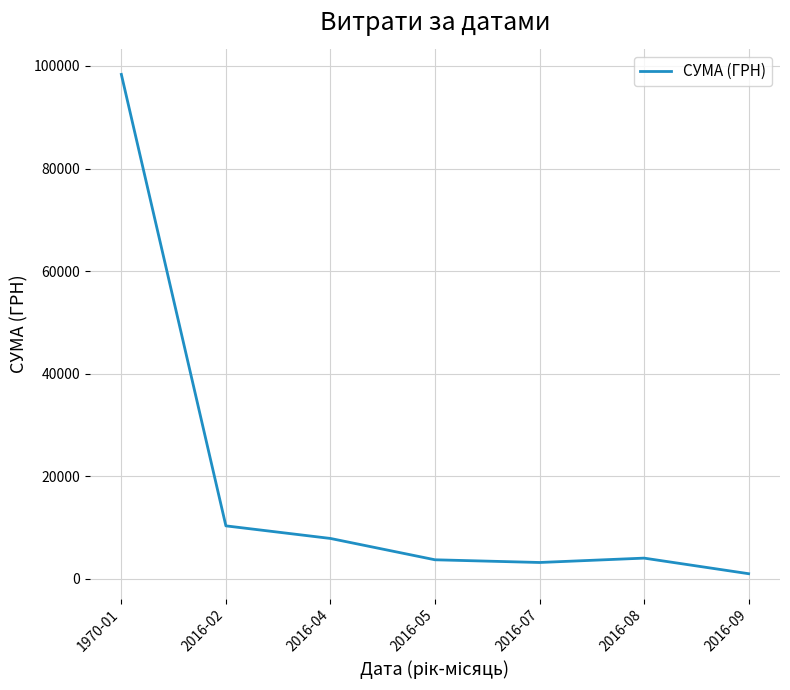

What is the change in value from 1970-01 to 2016-08?

-94333.4